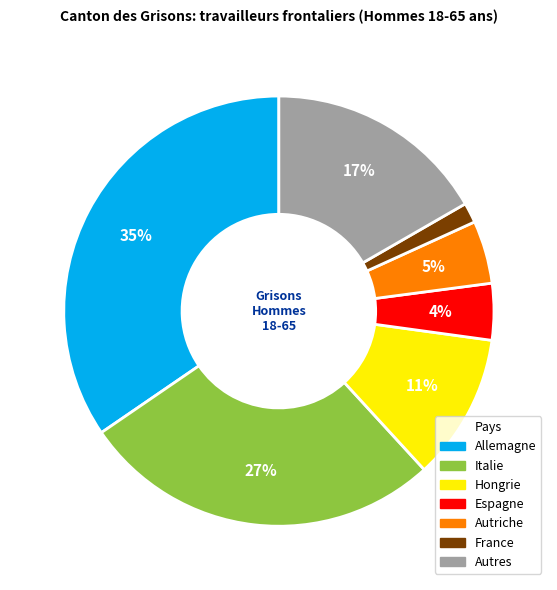

Count the number of slices in the pie.

7